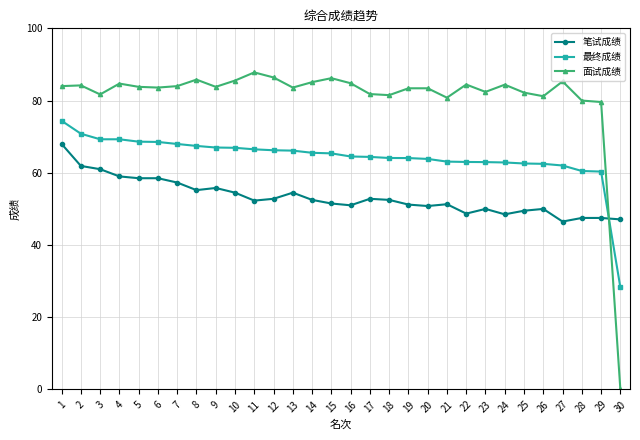

What is the difference between the 面试成绩 values at 2 and 25?

2.0